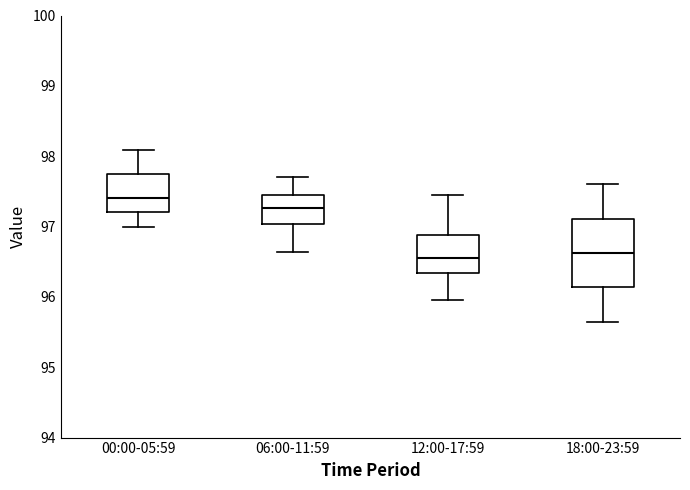

Reading left to right, read every box against the y-axis: the position of its median line, the range the box covers, and the ends of its whiskers. The values are not printed on the chart, so give them approximately, as read against the axis.

00:00-05:59: median 97.4, box 97.2 to 97.8, whiskers 97.0 to 98.1
06:00-11:59: median 97.3, box 97.0 to 97.4, whiskers 96.6 to 97.7
12:00-17:59: median 96.6, box 96.3 to 96.9, whiskers 96.0 to 97.5
18:00-23:59: median 96.6, box 96.1 to 97.1, whiskers 95.7 to 97.6